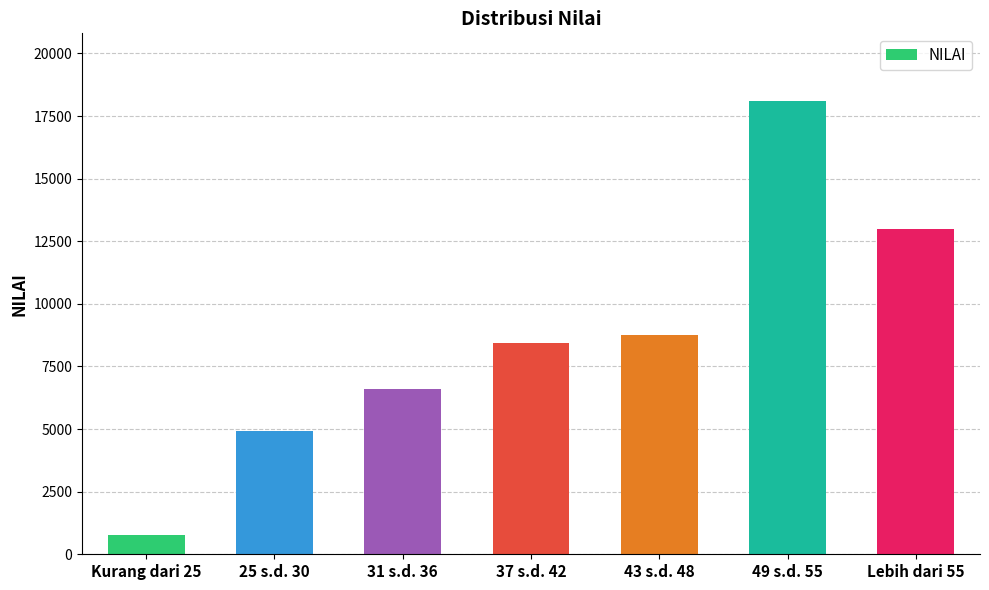

List the labels in order of value, largest first.

49 s.d. 55, Lebih dari 55, 43 s.d. 48, 37 s.d. 42, 31 s.d. 36, 25 s.d. 30, Kurang dari 25